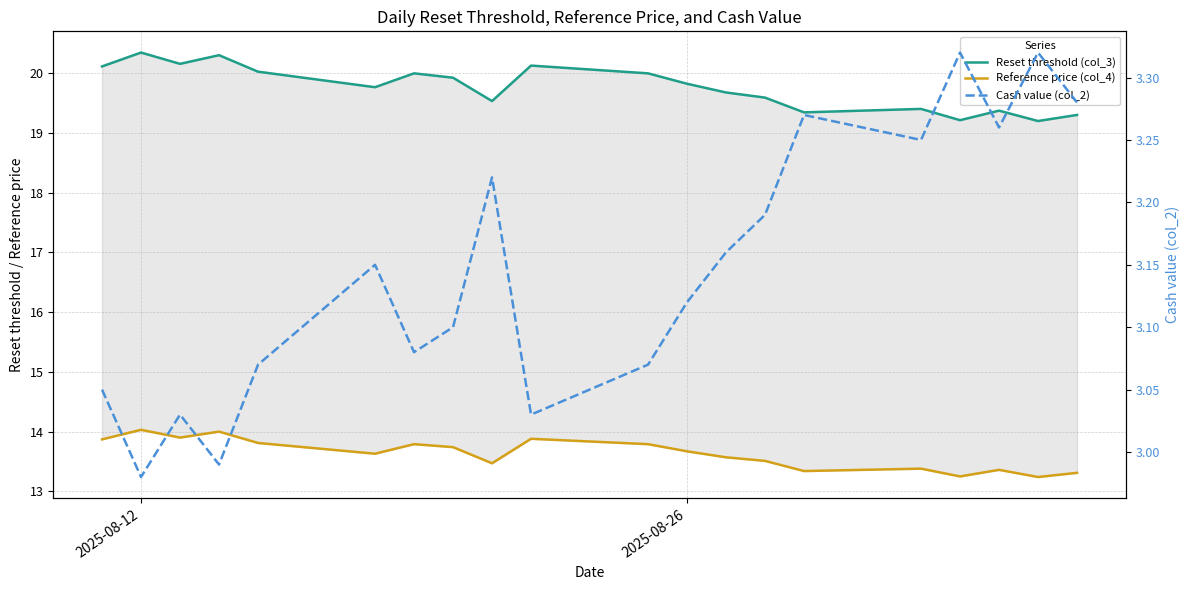

What is the difference between the maximum and minimum values in the Reset threshold (col_3) series?

1.1